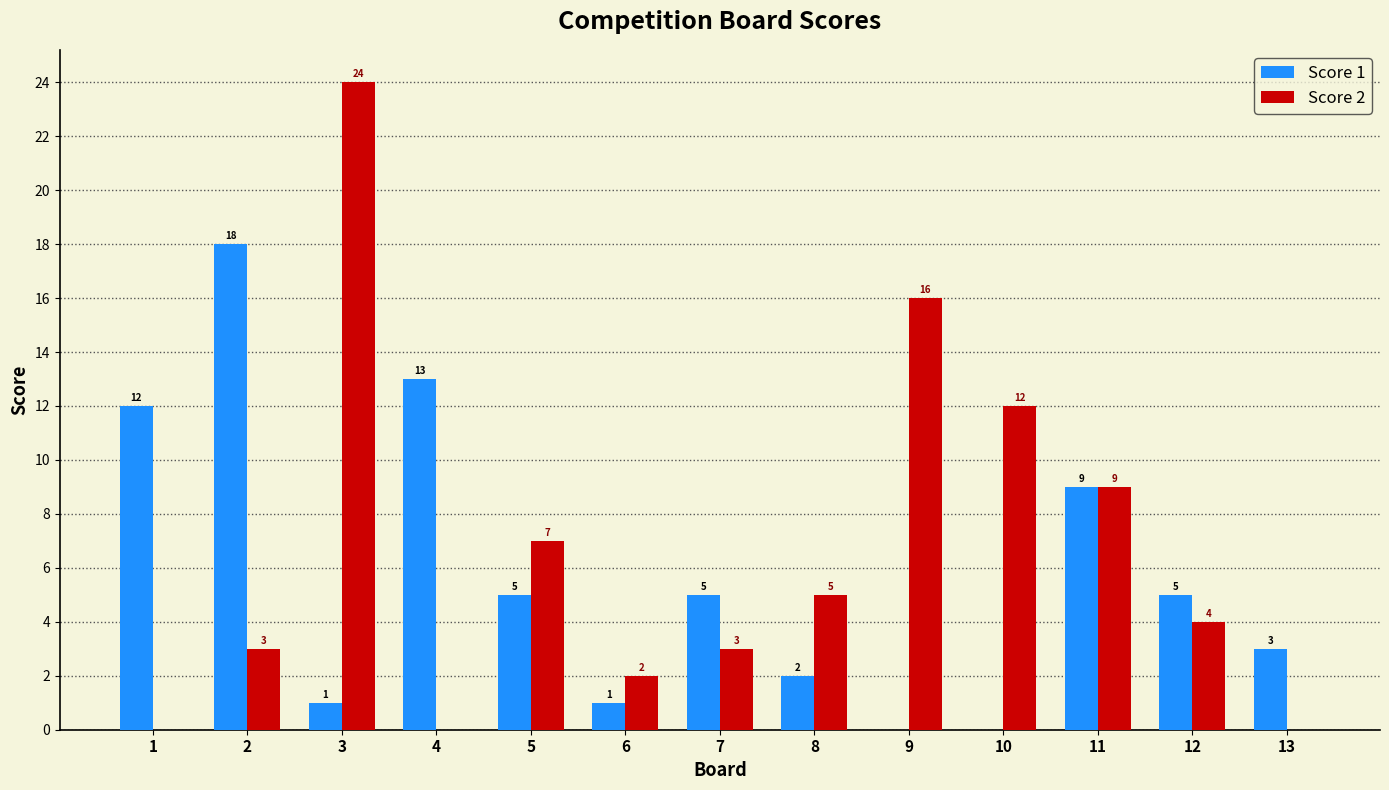

Which series has the largest range (max minus min)?

Score 2